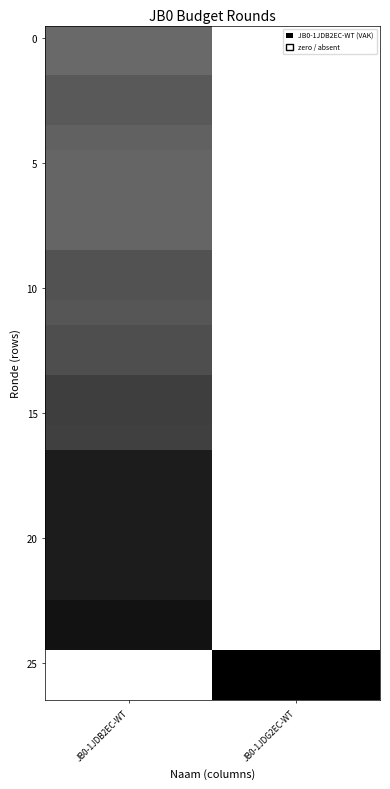

At how many categories does at least one series exceed 0?

2